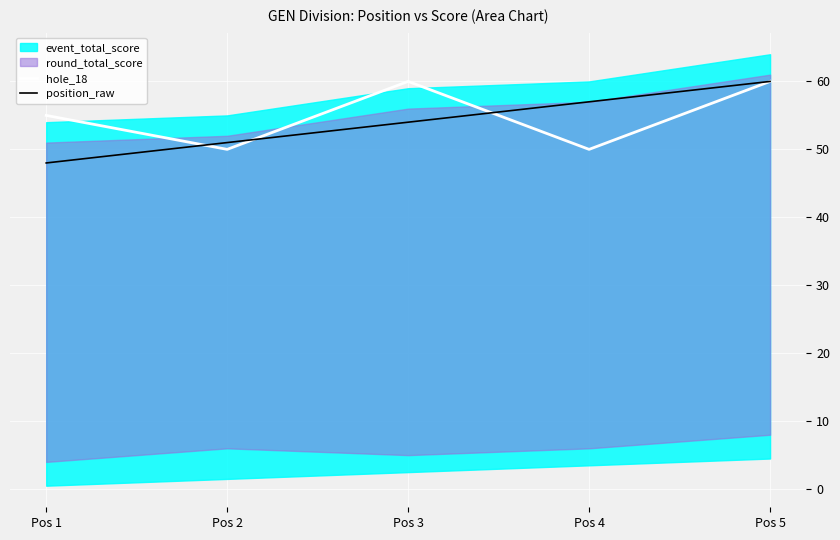

How many intersections are there between position_raw and hole_18?

3